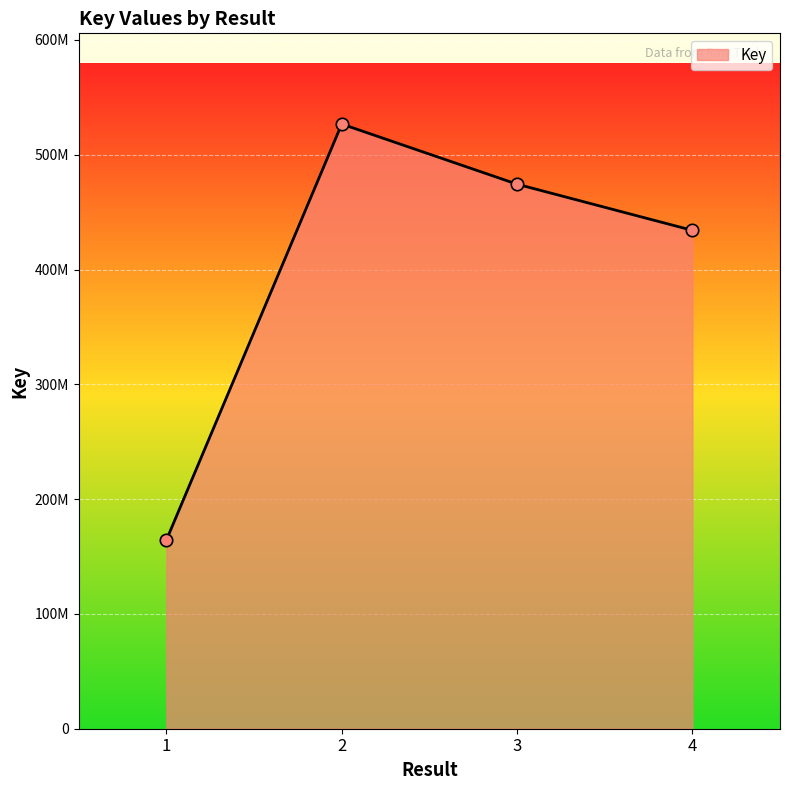

Does the chart have visible grid lines?

Yes